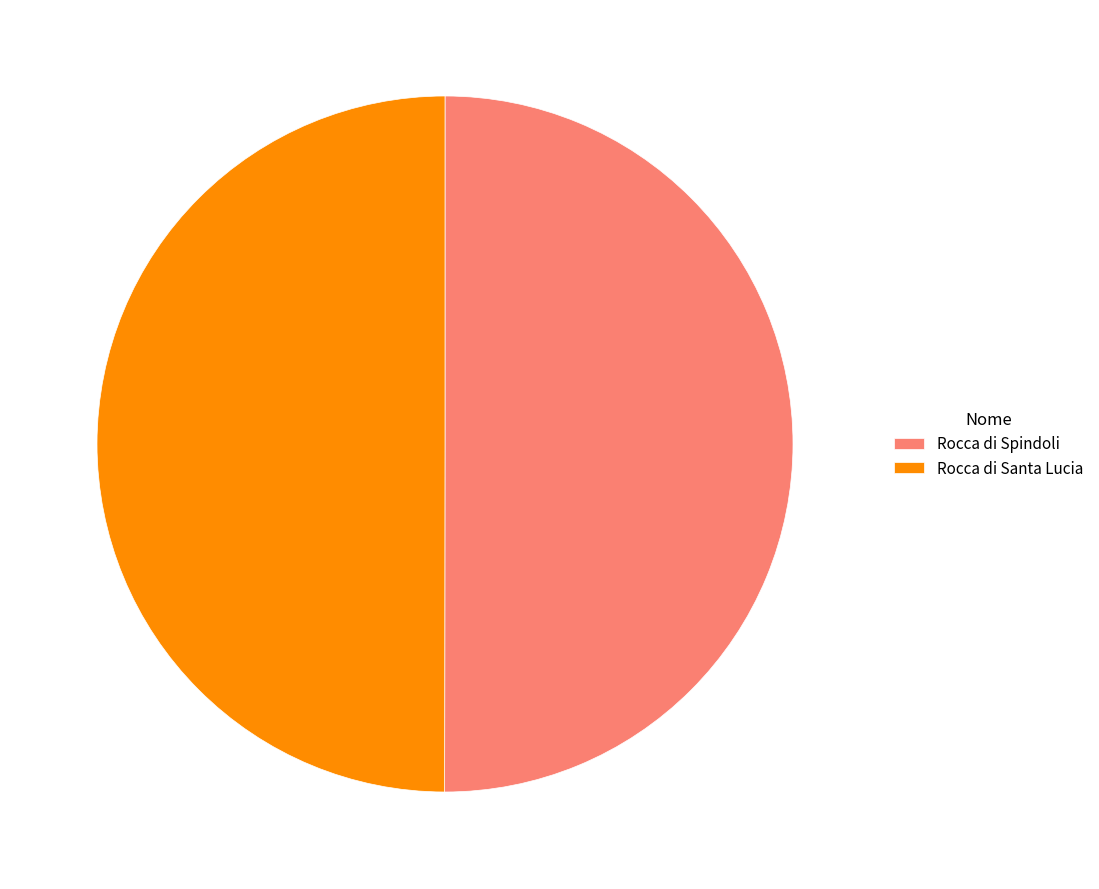

True or false: Rocca di Santa Lucia accounts for 50% of the total.

True